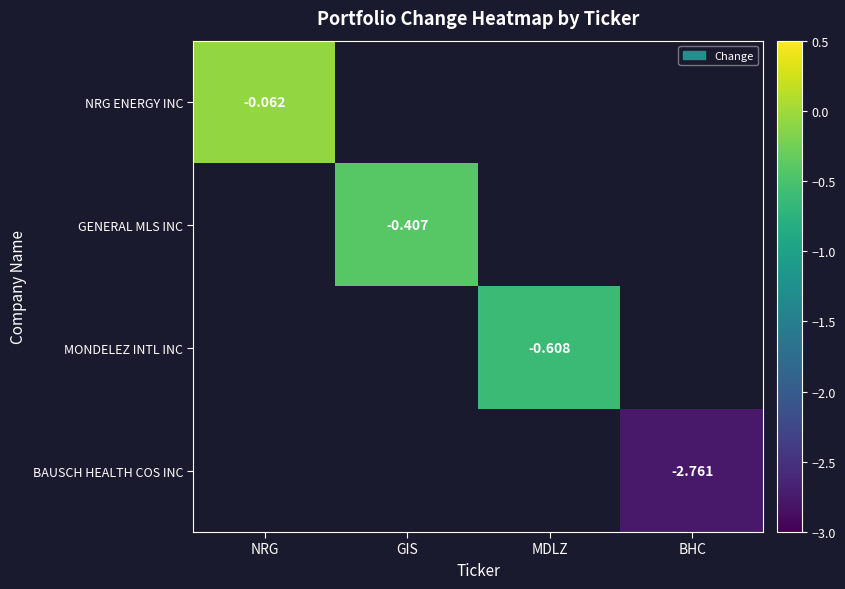

Which label corresponds to the largest value in the chart?

NRG